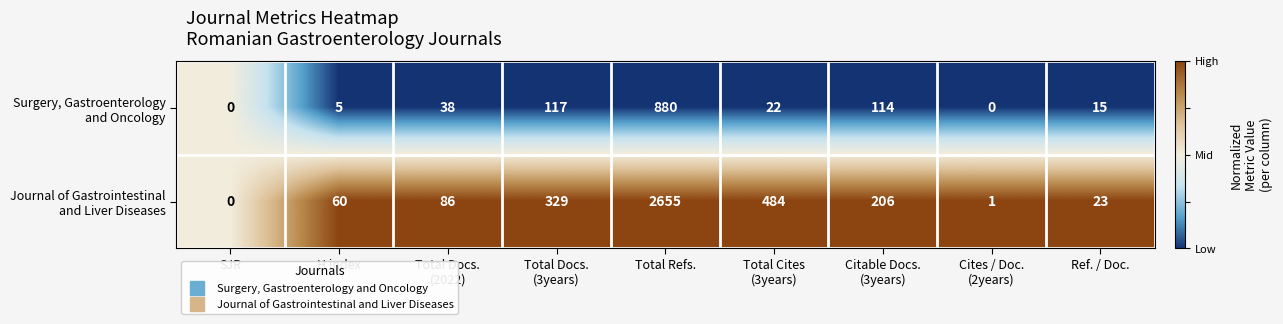

What is the greatest value displayed?

2655